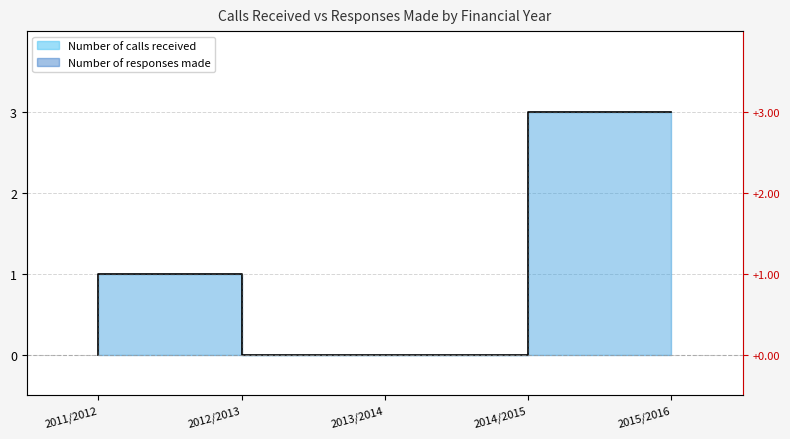

Where is the first local maximum for Number of calls received?

2012/2013